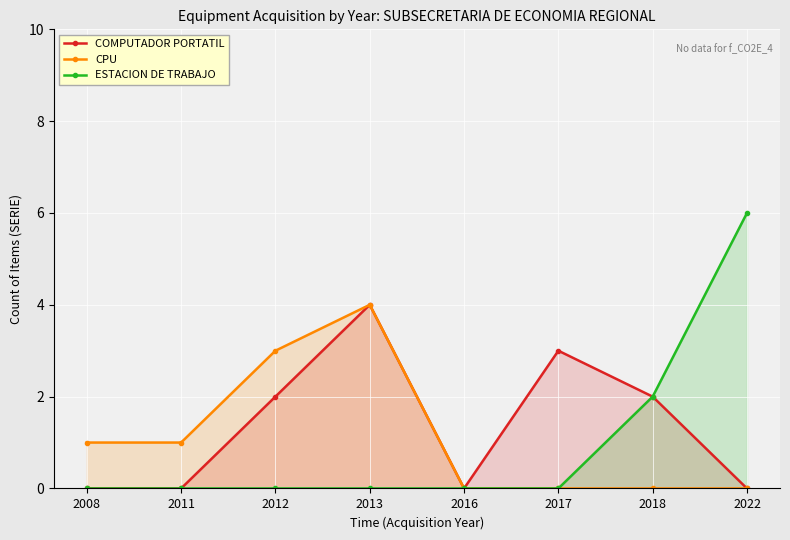

What is the spread (max minus min) of values at 2017?

3